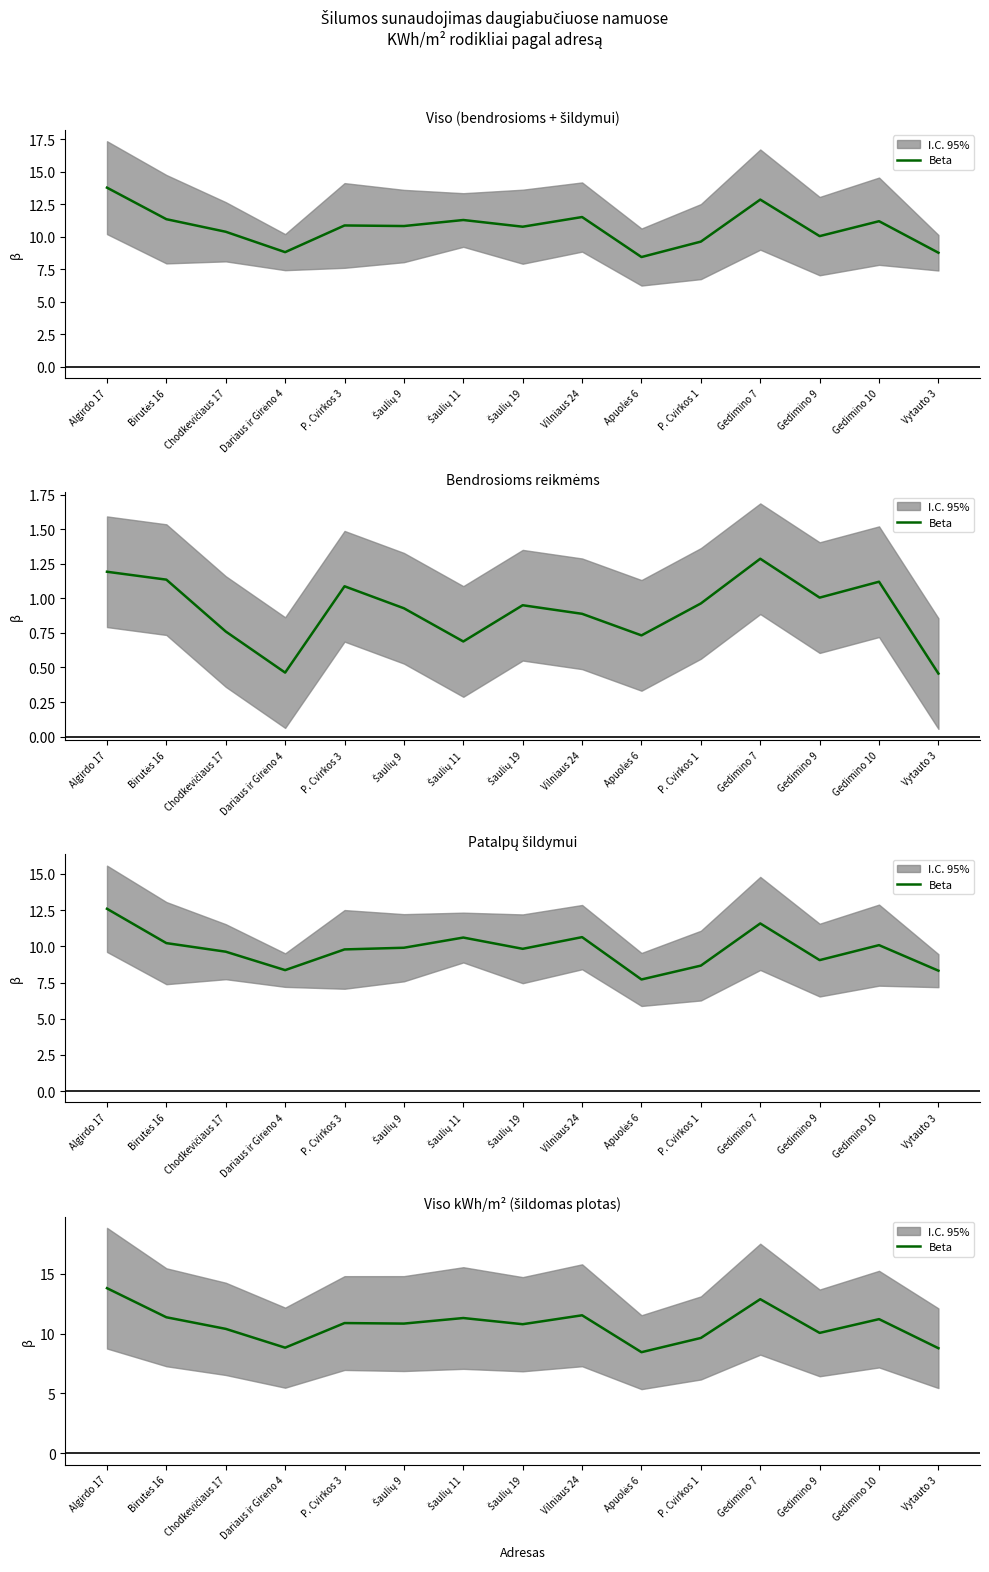

What position from the right is Gedimino 10?

2